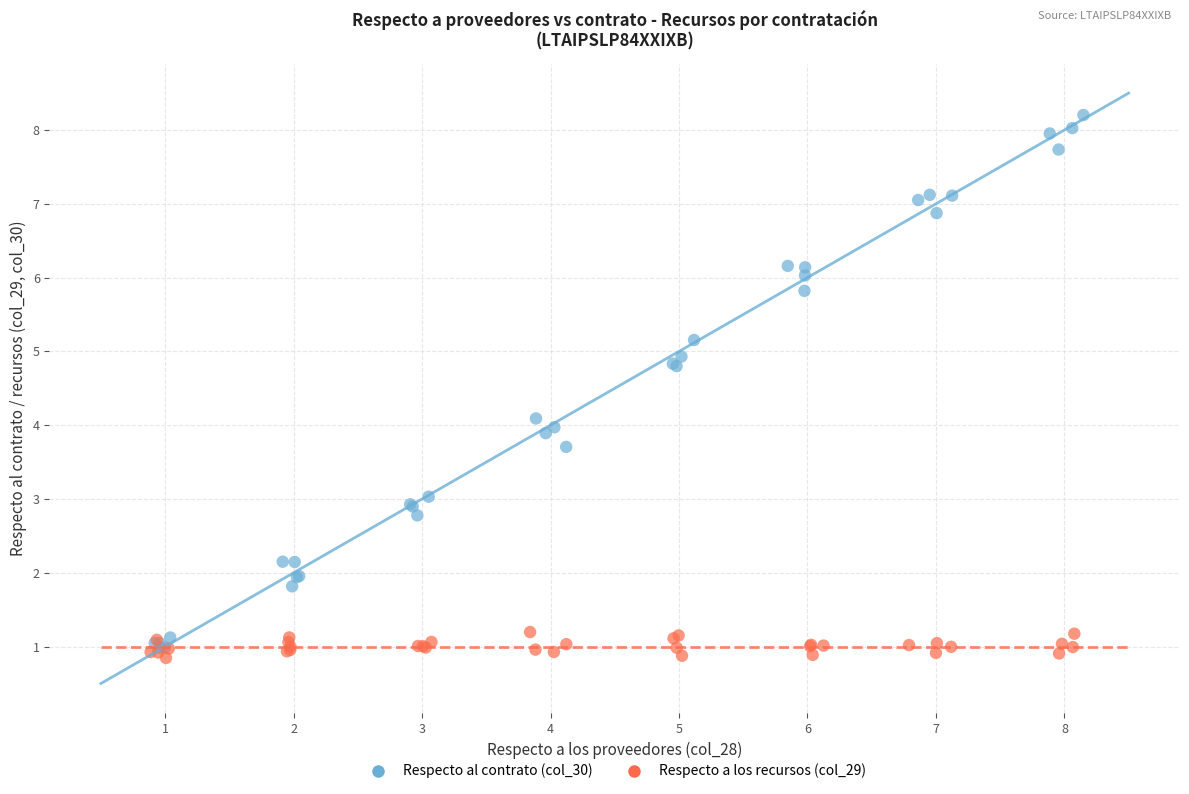

Which series has the largest Y range (max minus min)?

Respecto al contrato (col_30)